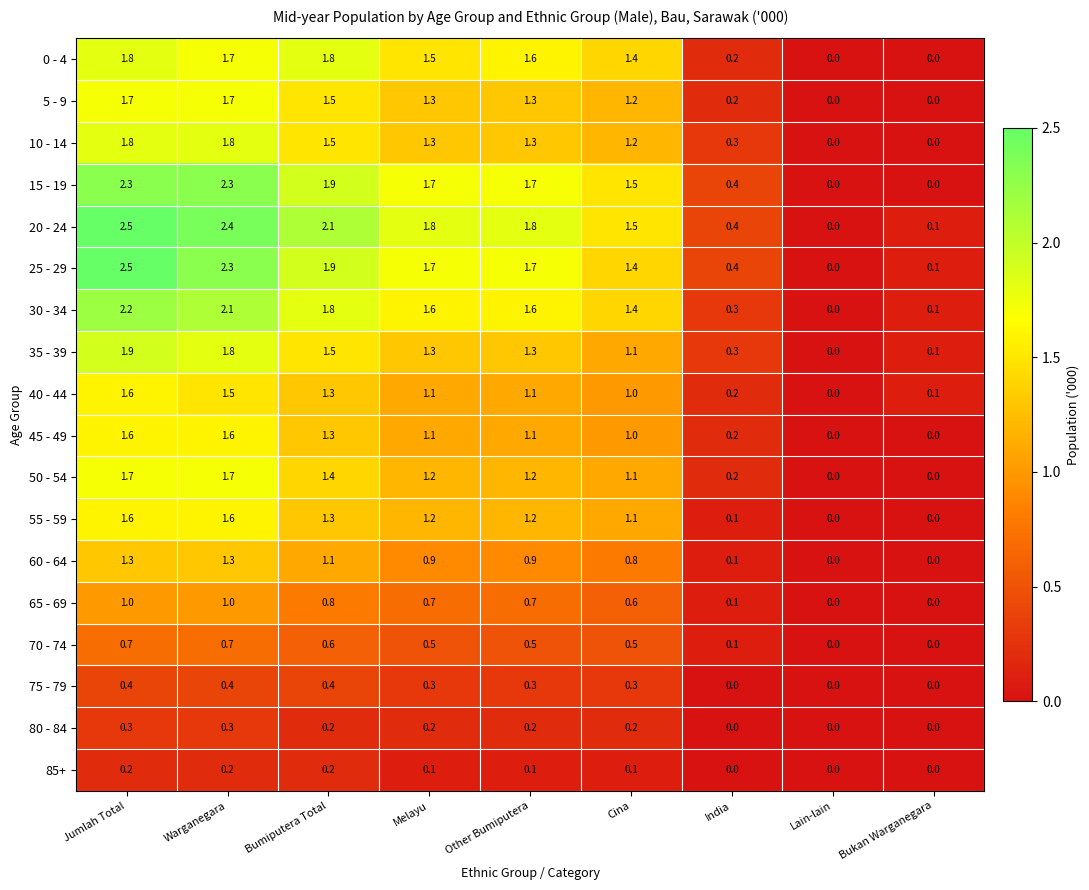

Where does the 50 - 54 series first go above 1?

Jumlah Total